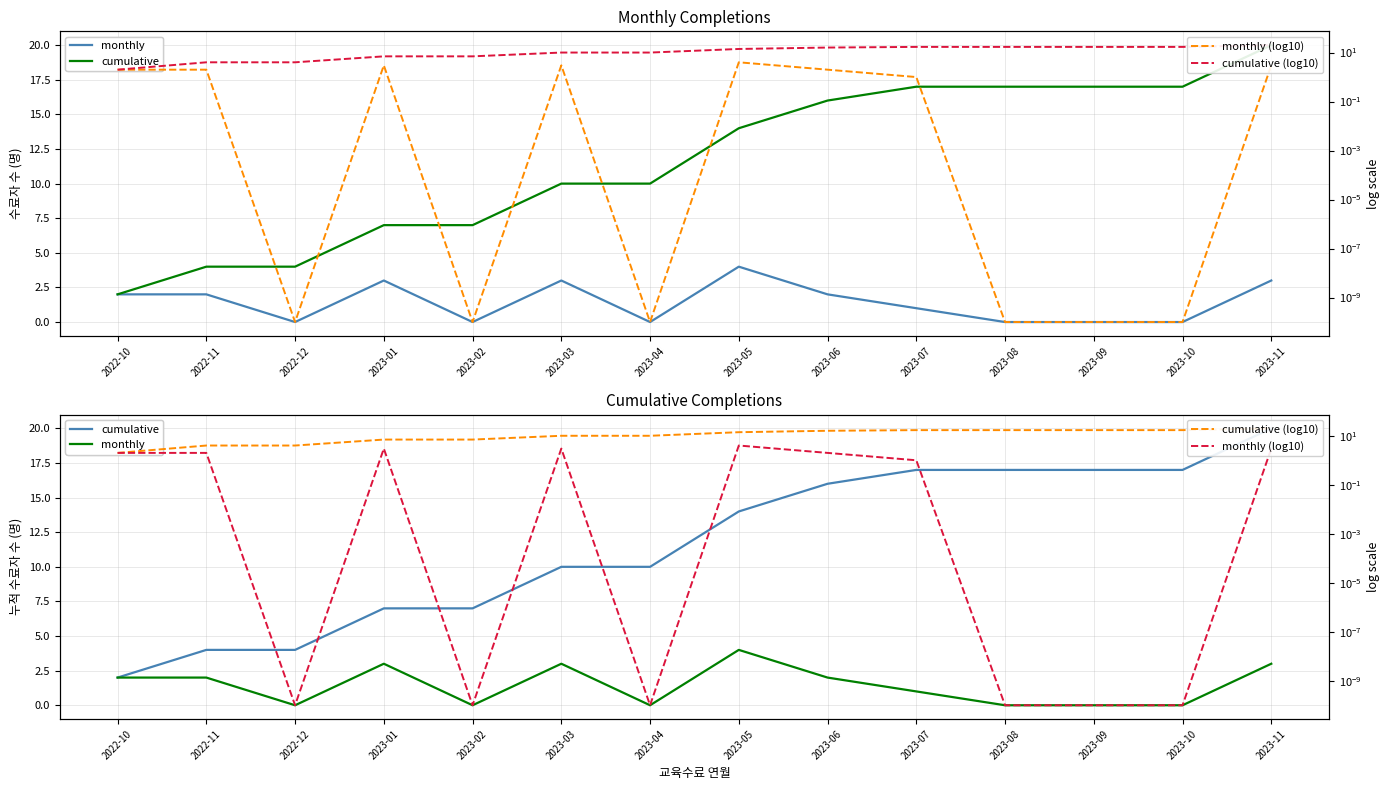

Does the chart display data point markers on the line(s)?

No